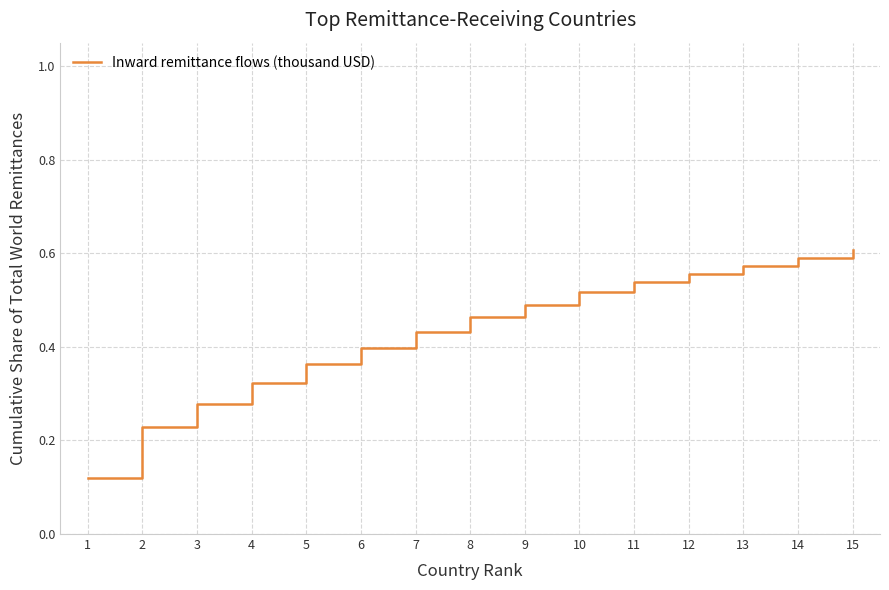

Is it true that the value at 14 is 0.6?

True